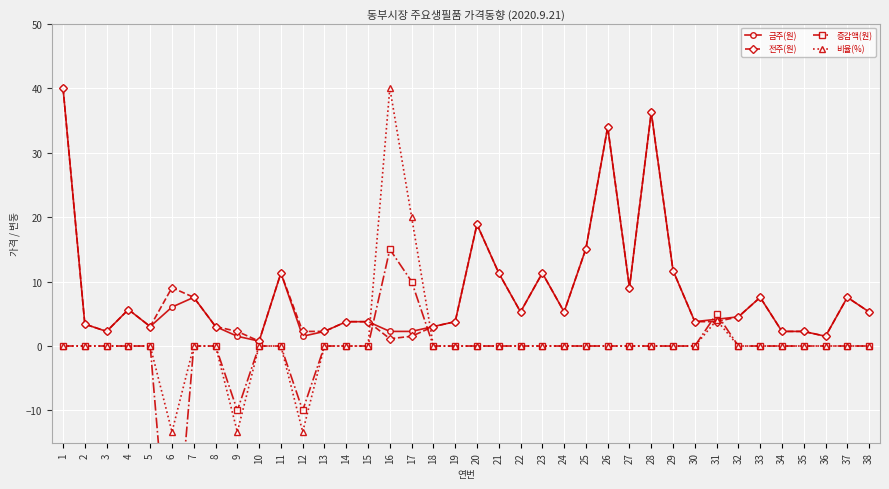

How many data points does each series have?

38